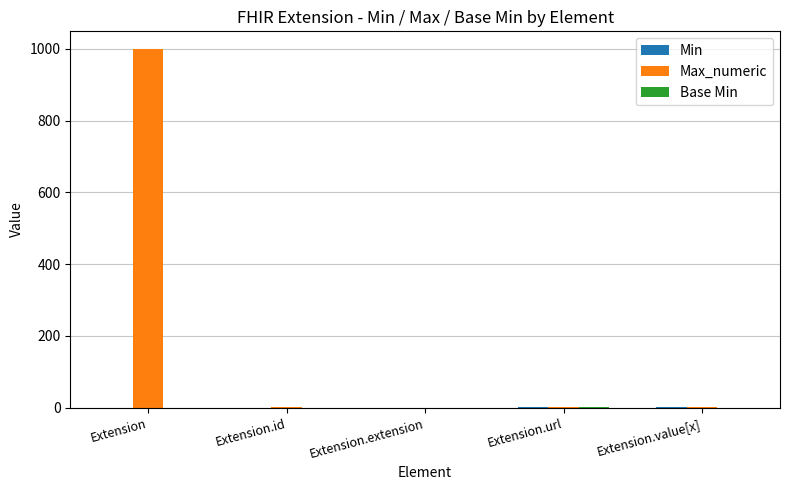

At which category does the chart reach its peak across all series?

Extension